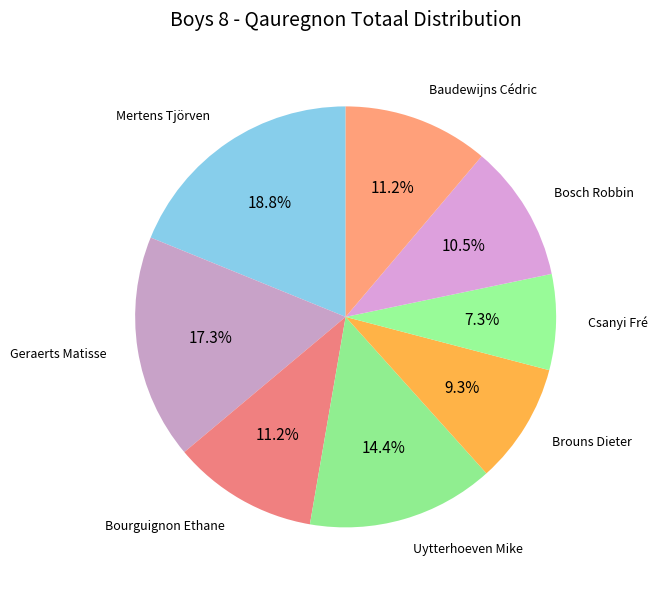

Count the number of slices in the pie.

8